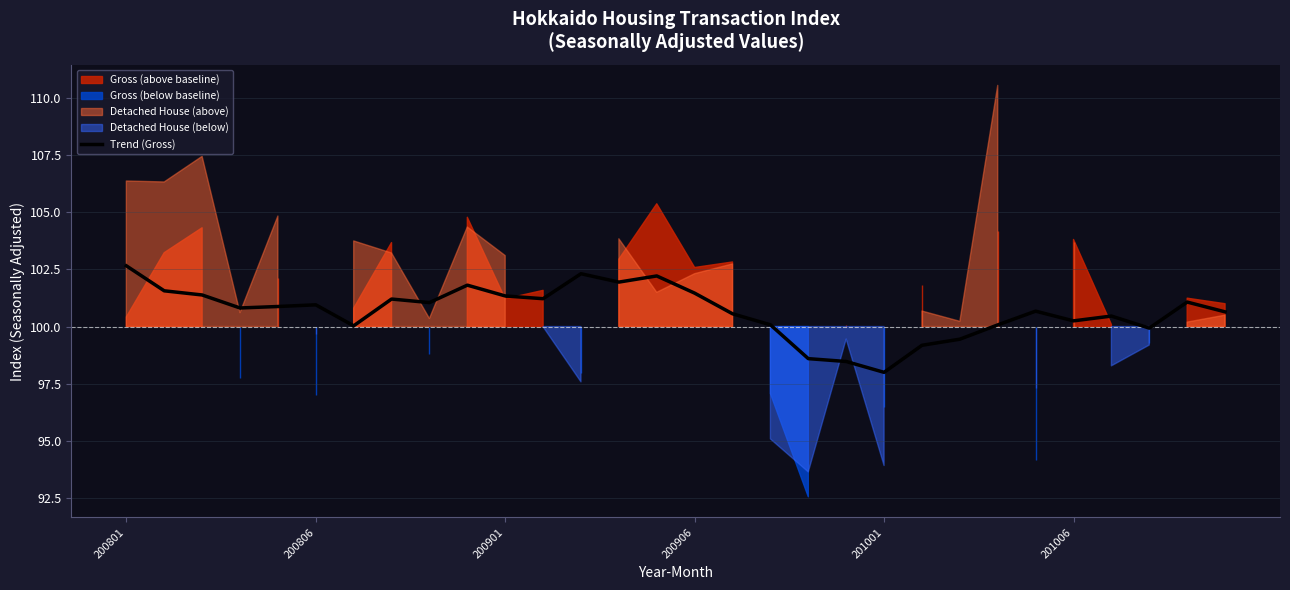

Reading left to right, extract all data points from this chart.

102.7	101.6	101.4	100.8	100.9	101.0	100.0	101.2	101.0	101.8	101.3	101.2	102.3	101.9	102.2	101.5	100.6	100.1	98.6	98.5	98.0	99.2	99.4	100.1	100.7	100.2	100.5	99.9	101.1	100.6